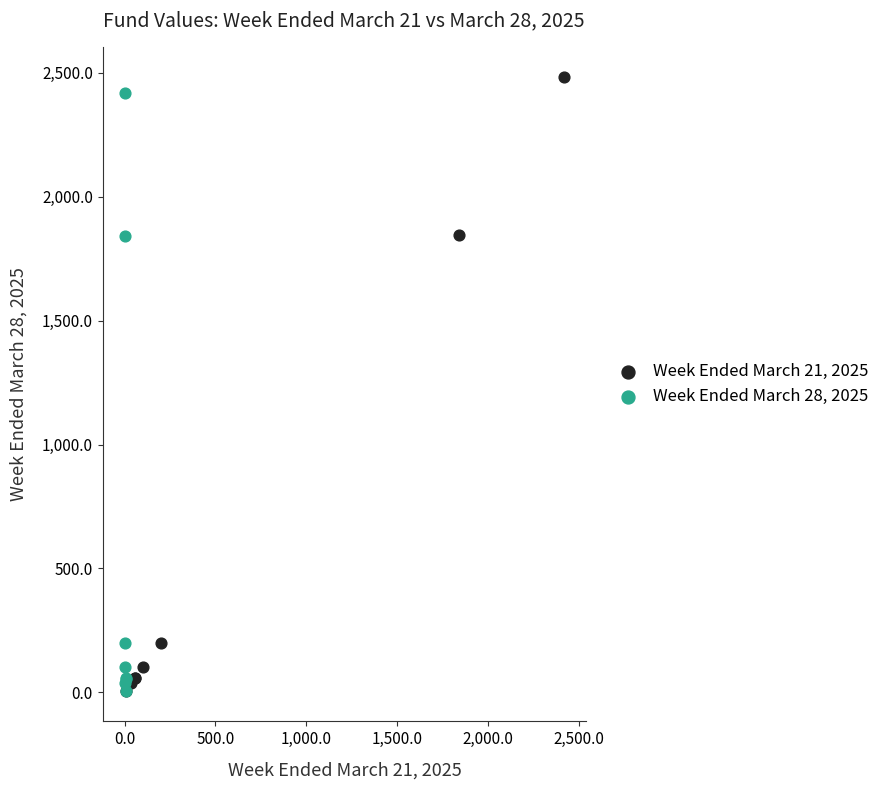

Which series has the widest spread of Y values?

Week Ended March 21, 2025